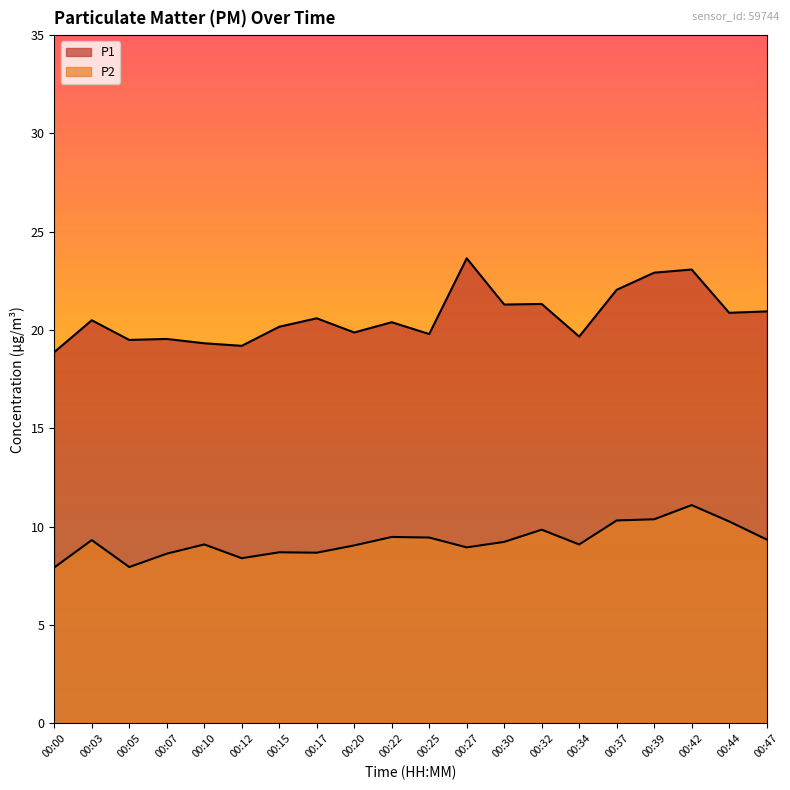

What is the approximate value of P1 at 00:34?

19.7